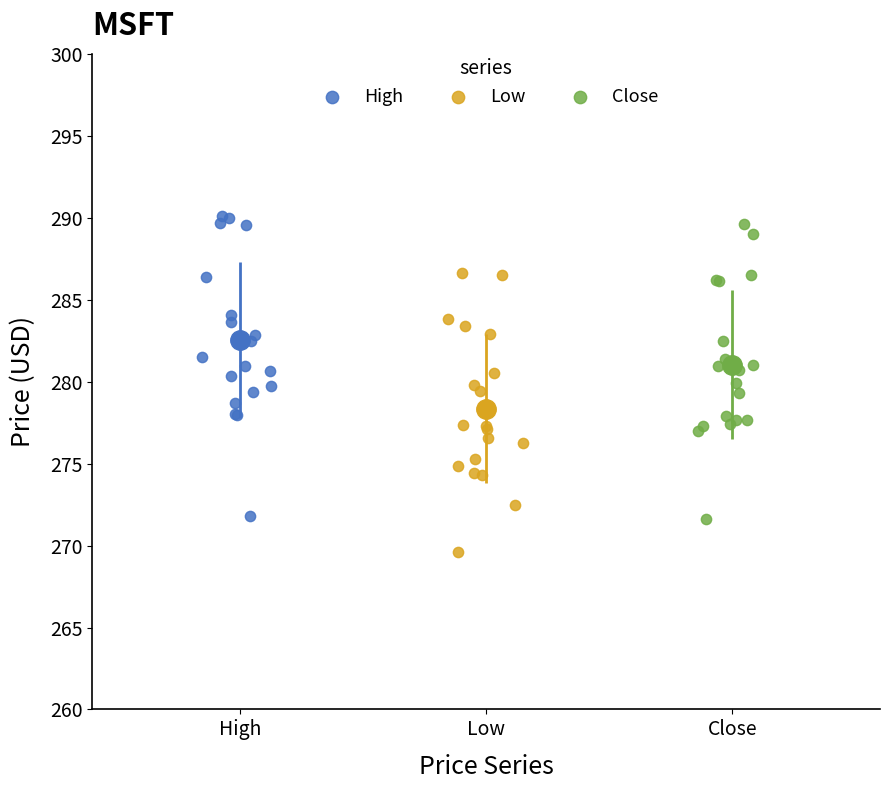

Which series contains the lowest Y value?

Low